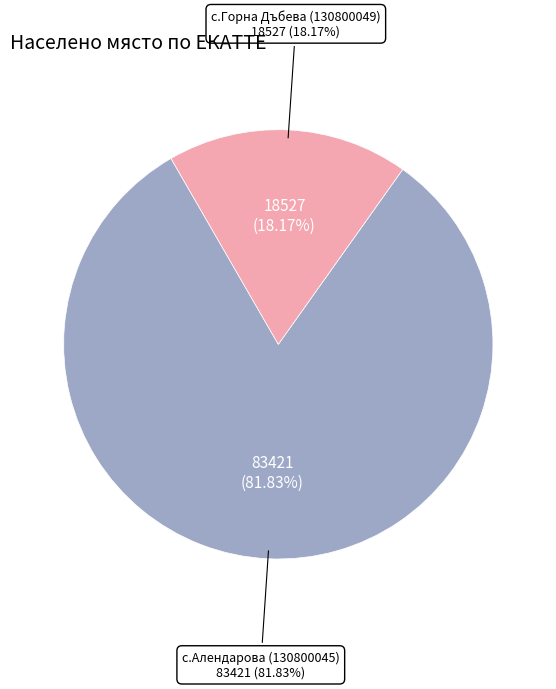

What is the largest slice in the pie chart?

с.Алендарова (130800045)